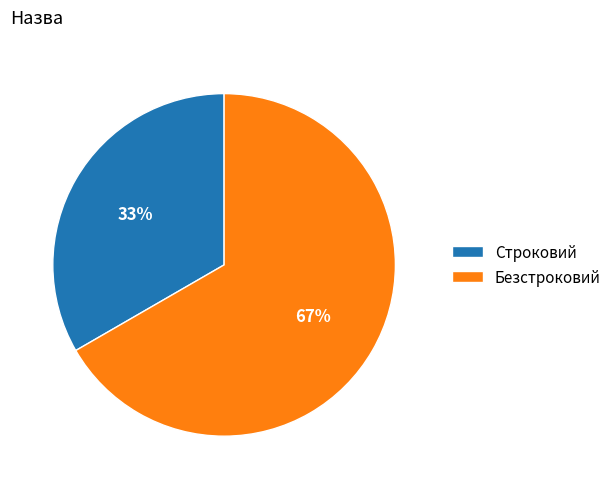

How many segments does this pie chart have?

2